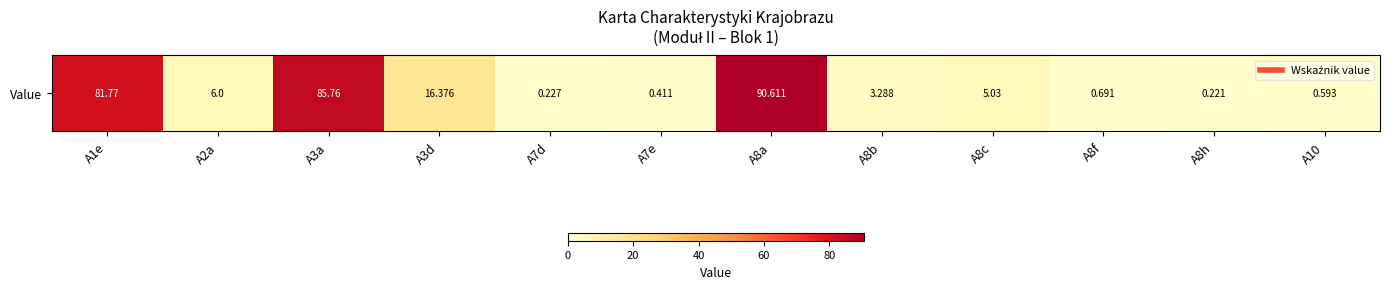

List the labels in order of value, smallest first.

A8h, A7d, A7e, A10, A8f, A8b, A8c, A2a, A3d, A1e, A3a, A8a